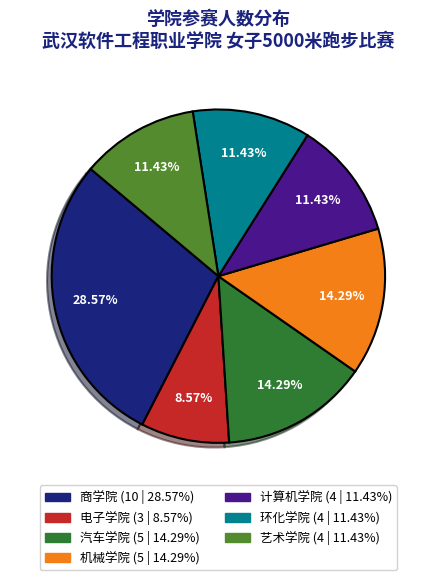

What is the largest slice in the pie chart?

商学院